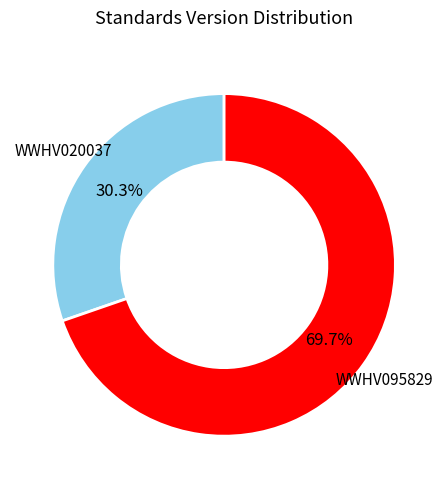

Does any single category account for the majority?

Yes